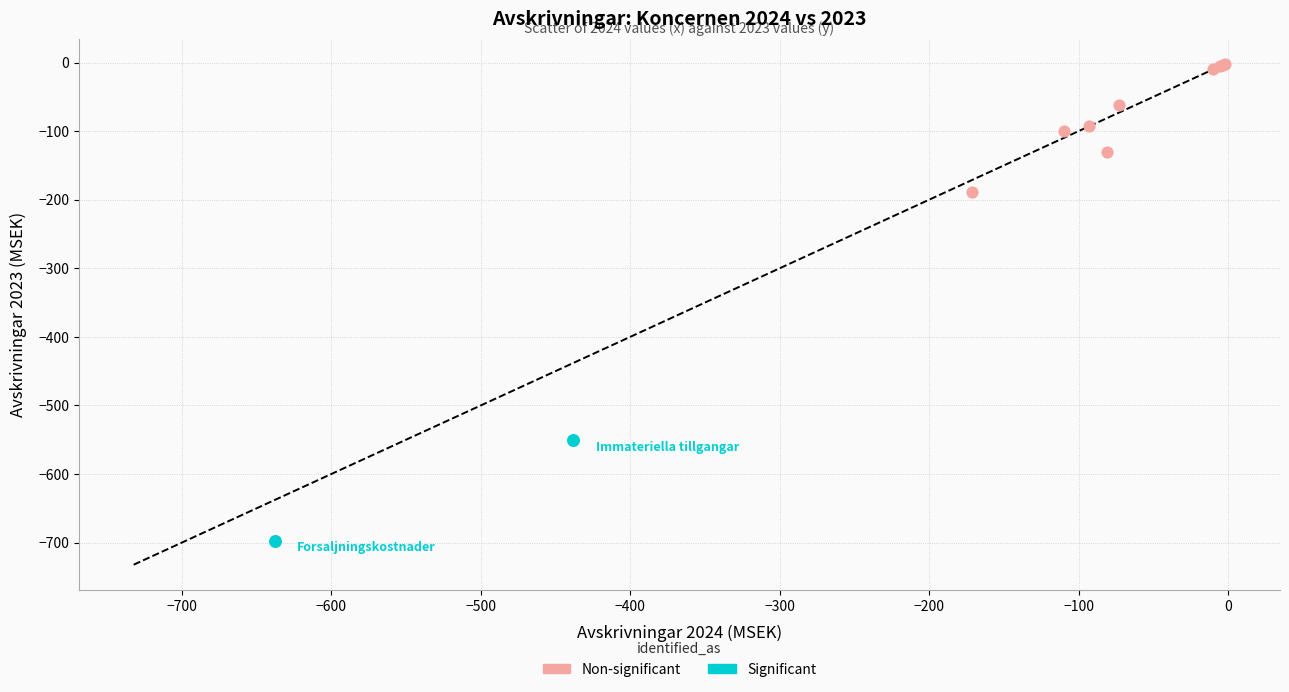

Which series has the largest Y range (max minus min)?

Non-significant